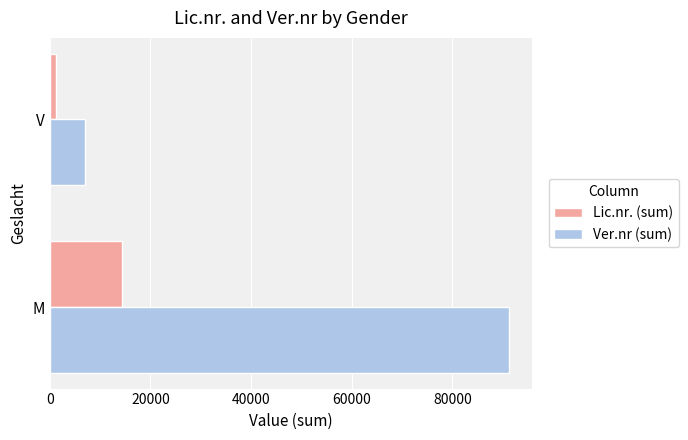

Is the value of Lic.nr. (sum) at M greater than the value of Ver.nr (sum) at V?

Yes